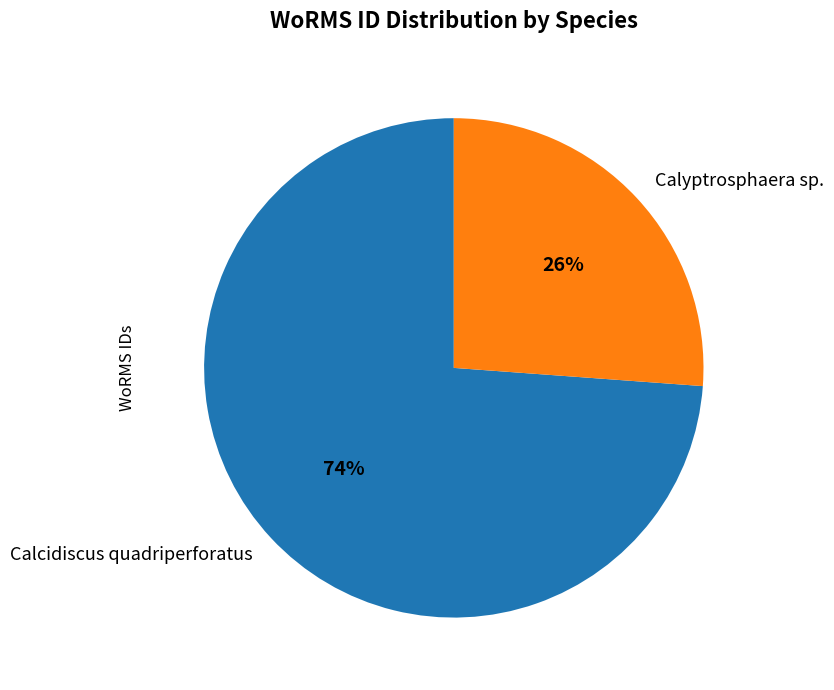

Do Calyptrosphaera sp. and Calcidiscus quadriperforatus together represent more than half of the pie?

Yes